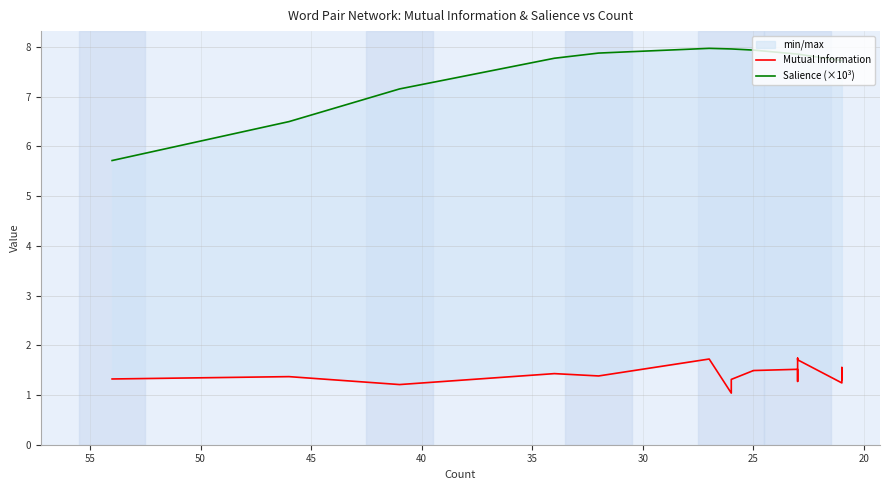

How many interior local valleys does the Mutual Information series have?

5